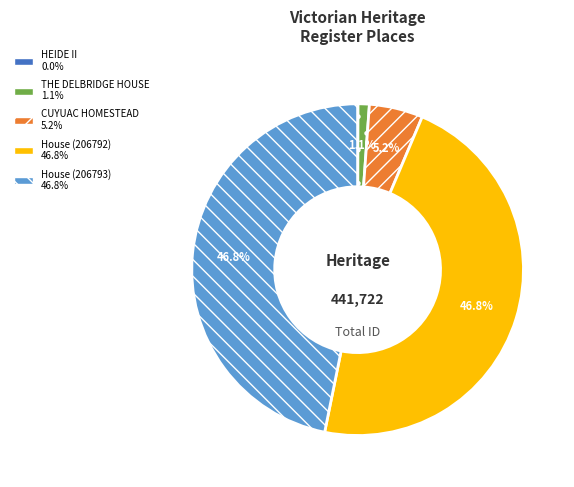

Does any single category account for the majority?

No